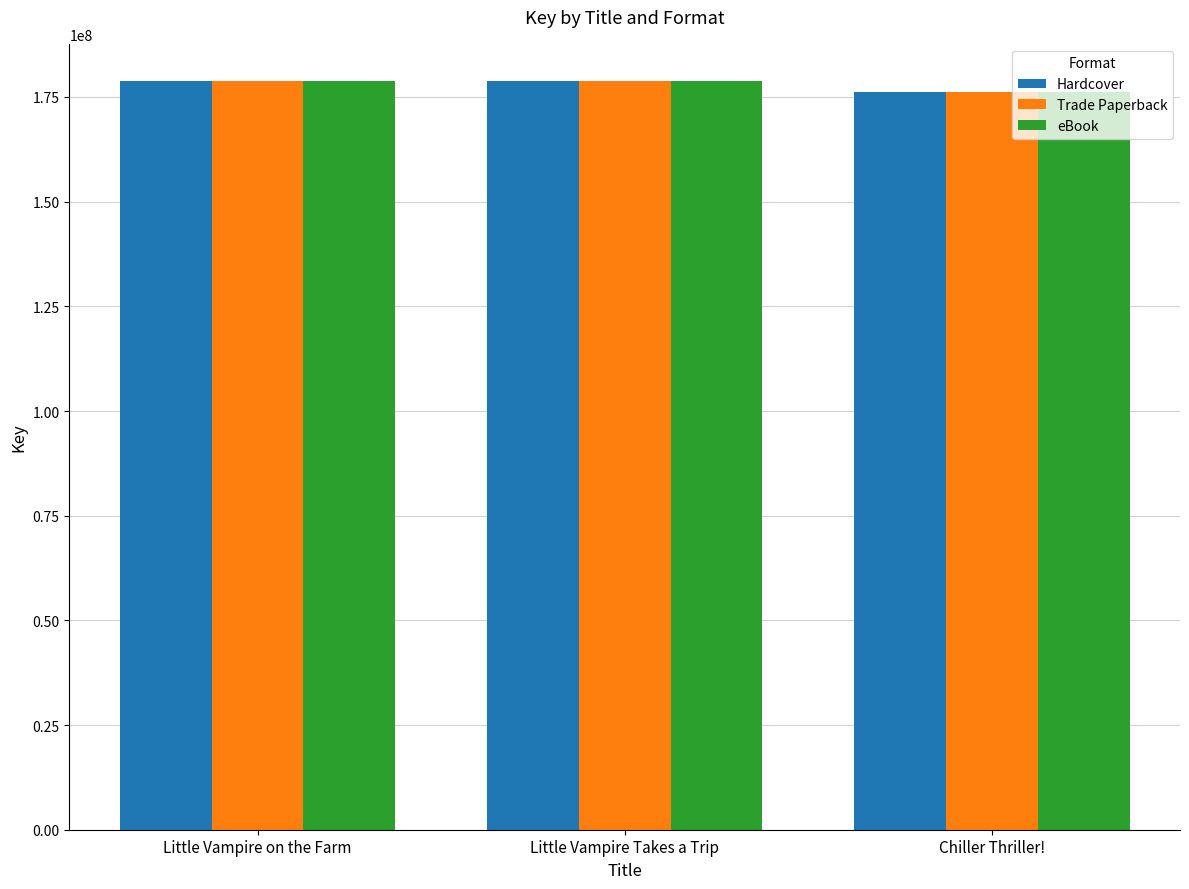

How many data points in Hardcover are less than 178751837?

1